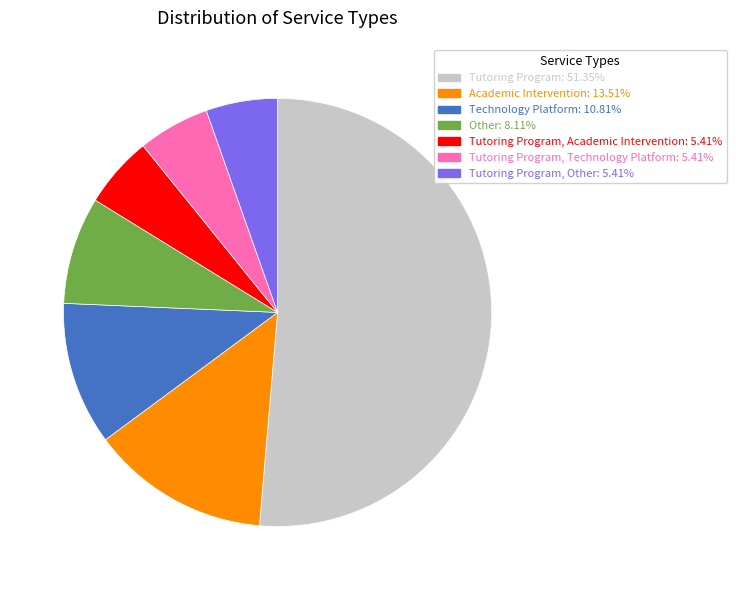

Does any single category account for the majority?

Yes